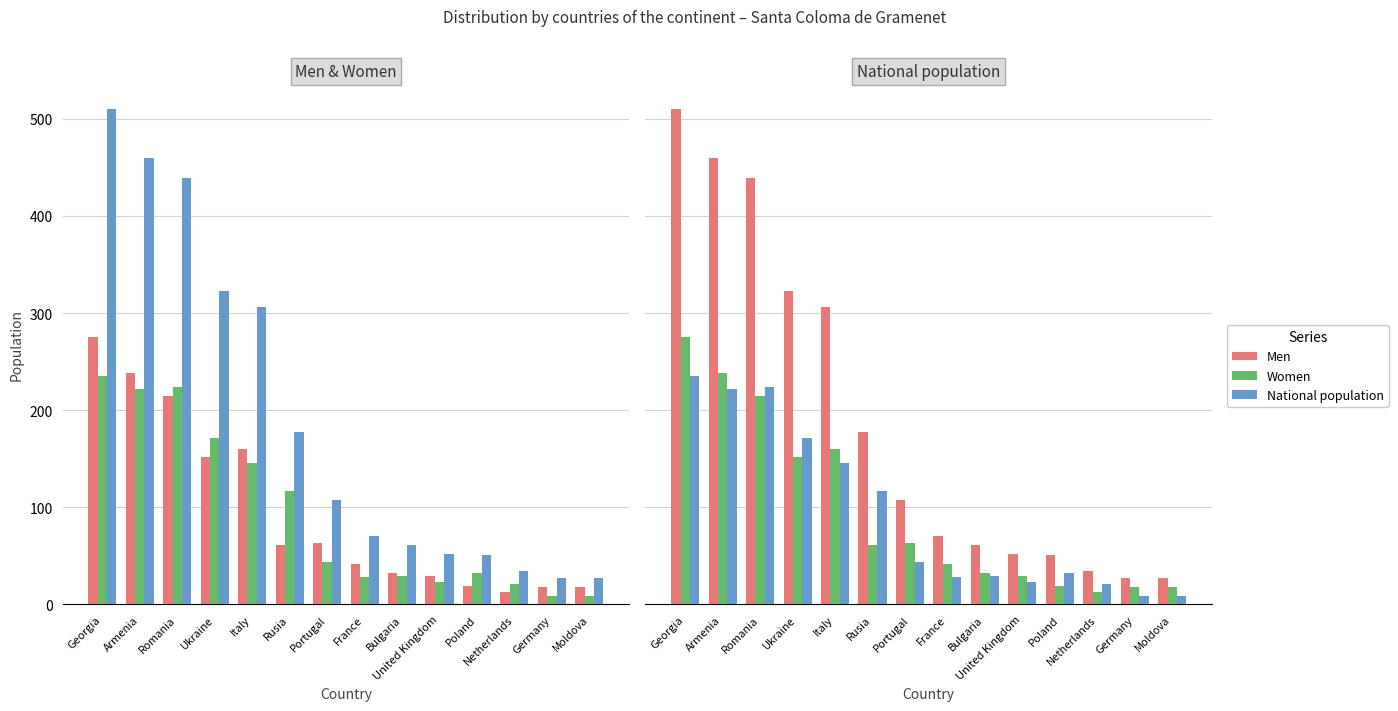

What is the difference between the highest and lowest values at Poland?

32